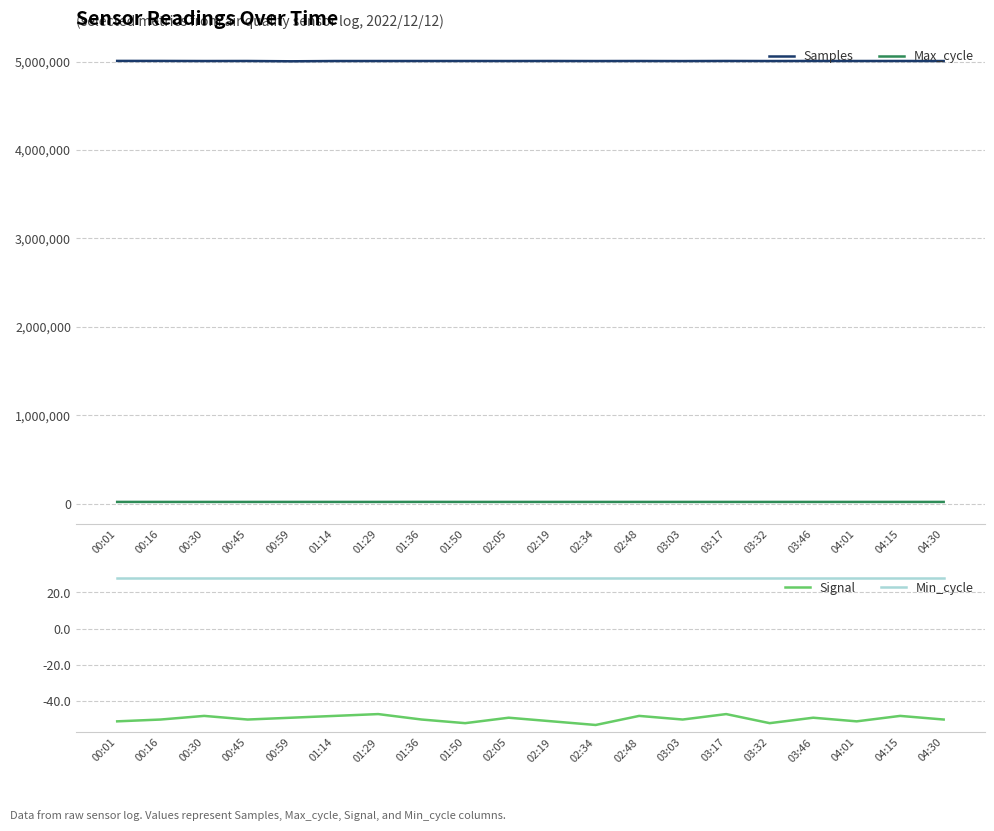

In Samples, how many points are lower than both neighbors (excluding endpoints)?

7